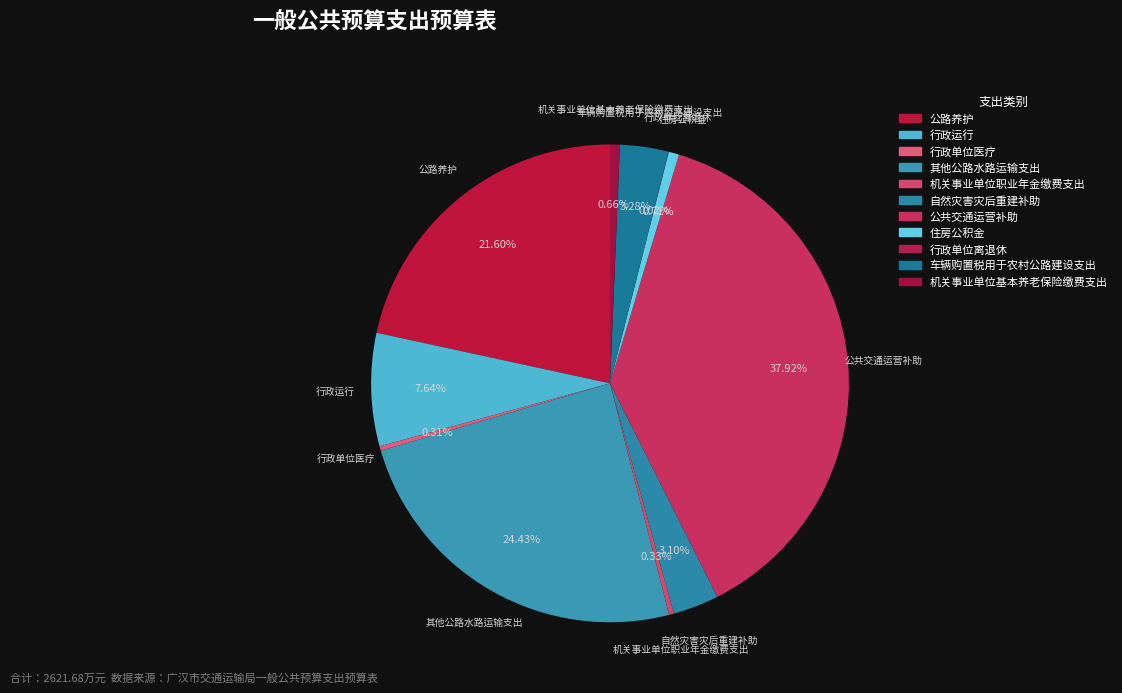

Count the number of slices in the pie.

11